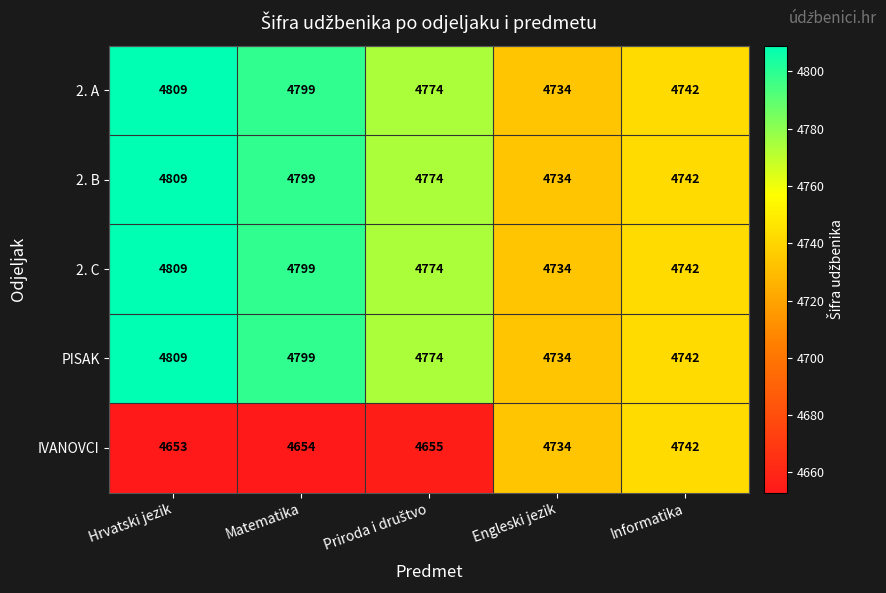

What is the spread (max minus min) of values at Matematika?

145